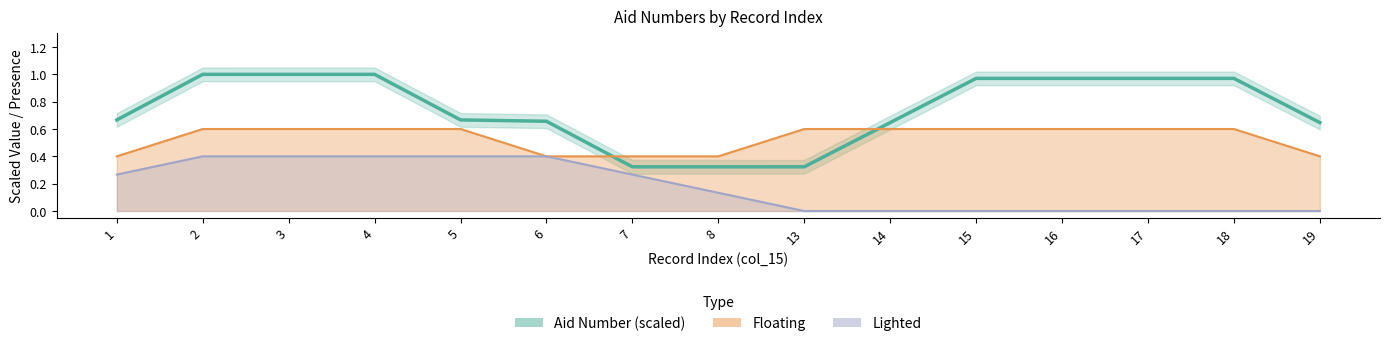

Reading left to right, transcribe all the data shown in this chart.

Aid Number (scaled) line: 1=0.7	2=1.0	3=1.0	4=1.0	5=0.7	6=0.7	7=0.3	8=0.3	13=0.3	14=0.6	15=1.0	16=1.0	17=1.0	18=1.0	19=0.6
Floating line: 1=0.4	2=0.6	3=0.6	4=0.6	5=0.6	6=0.4	7=0.4	8=0.4	13=0.6	14=0.6	15=0.6	16=0.6	17=0.6	18=0.6	19=0.4
Lighted line: 1=0.3	2=0.4	3=0.4	4=0.4	5=0.4	6=0.4	7=0.3	8=0.1	13=0.0	14=0.0	15=0.0	16=0.0	17=0.0	18=0.0	19=0.0